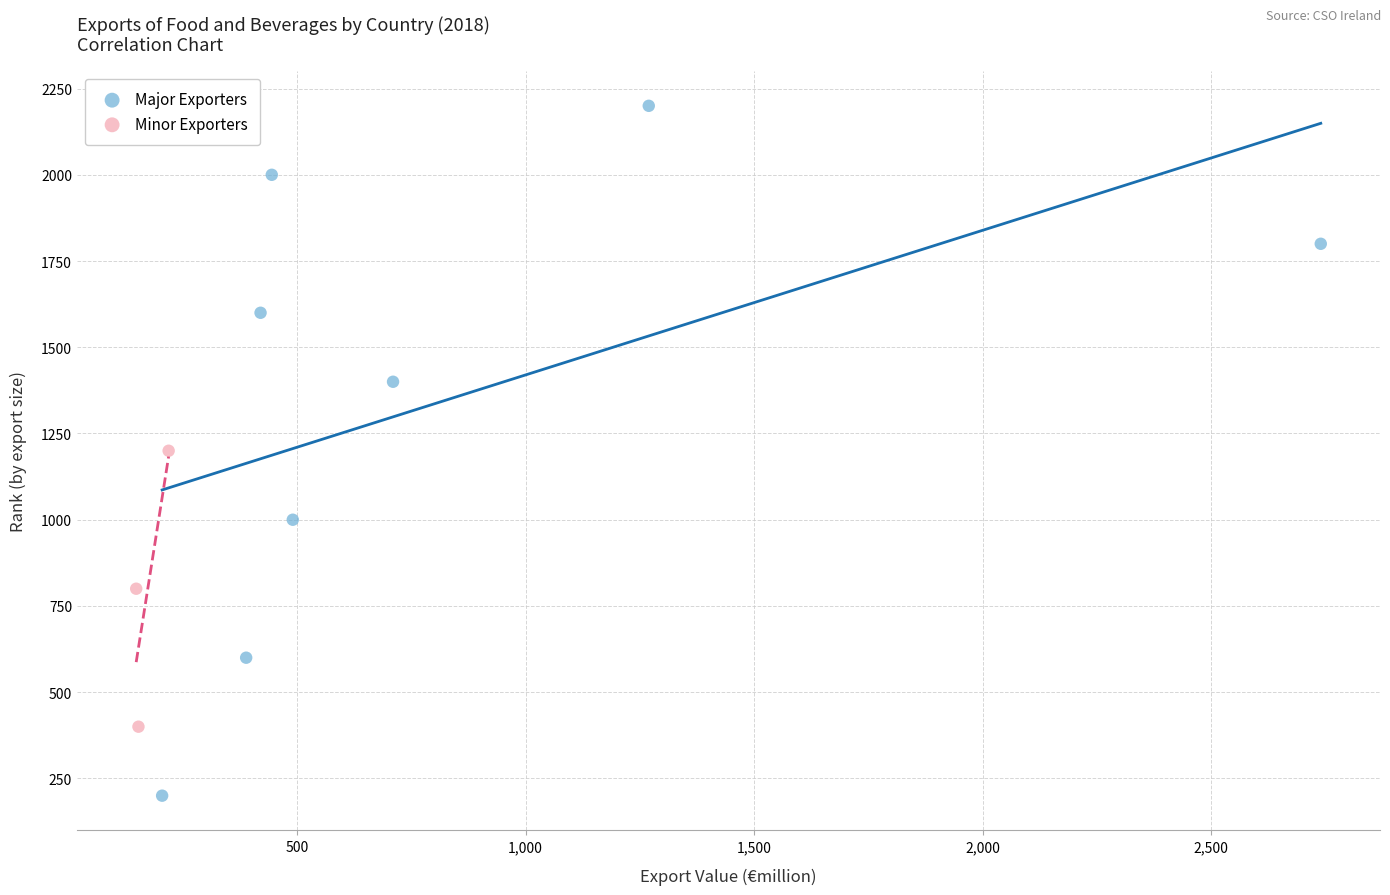

Which series contains the highest Y value?

Major Exporters